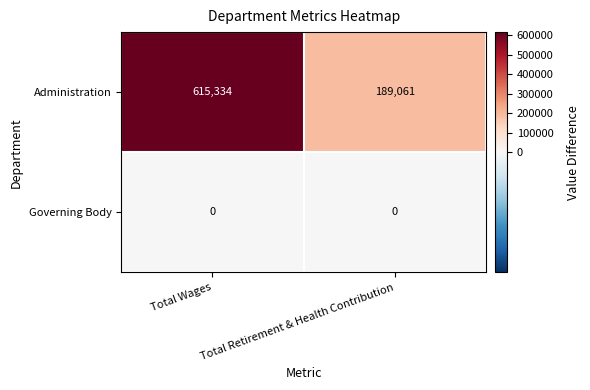

Rank the series at Total Wages from highest to lowest value.

Administration, Governing Body